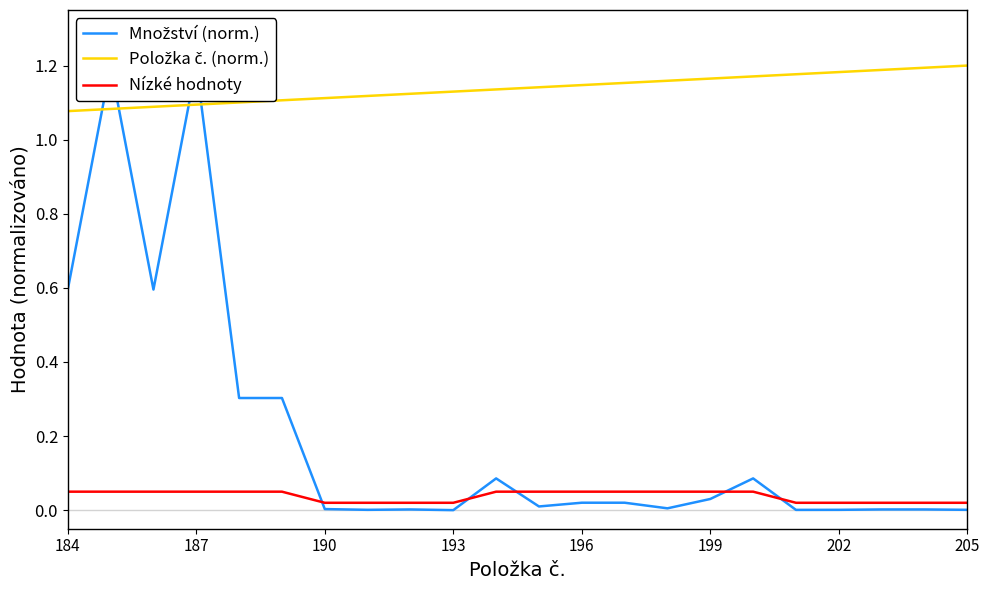

How many Položka č. (norm.) values are between 1 and 2?

22